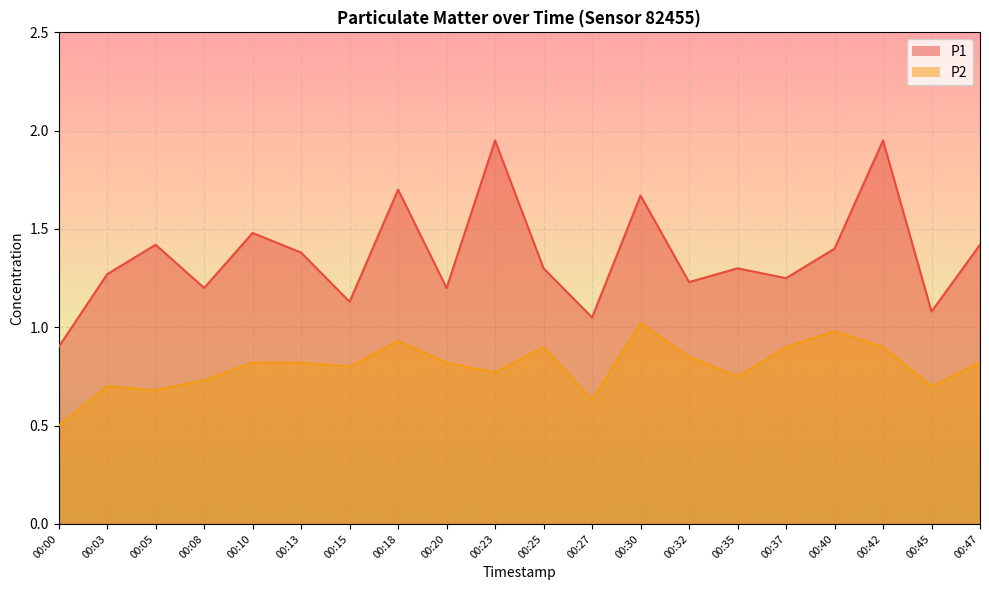

What is the sum of the P2 values at 00:20 and 00:03?

1.5